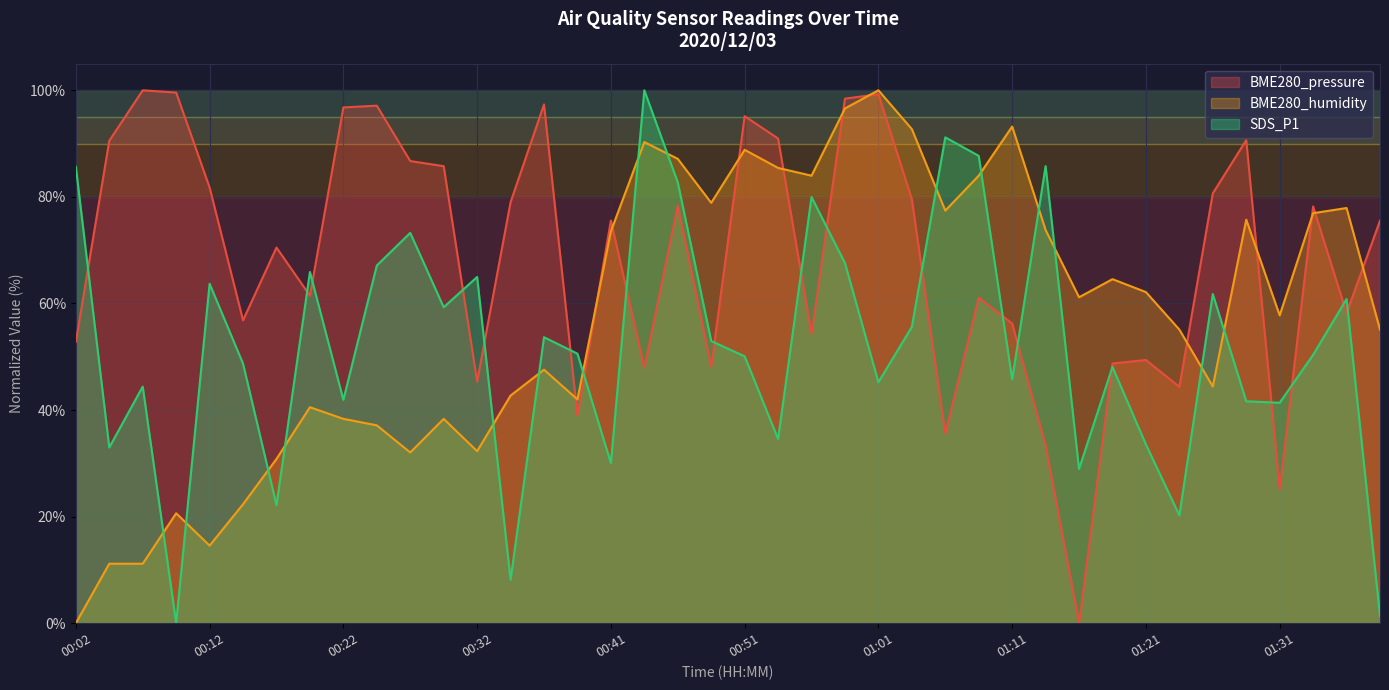

List the series in order of their peak value, highest first.

BME280_pressure, BME280_humidity, SDS_P1